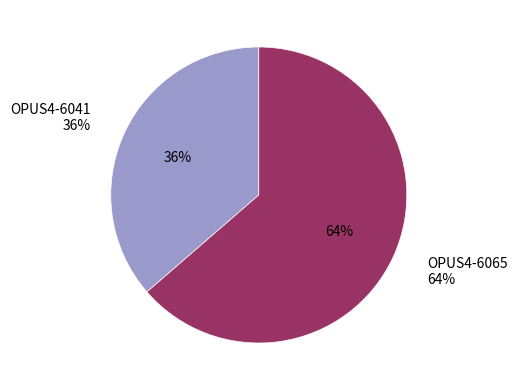

Is OPUS4-6065 the majority of the pie?

Yes